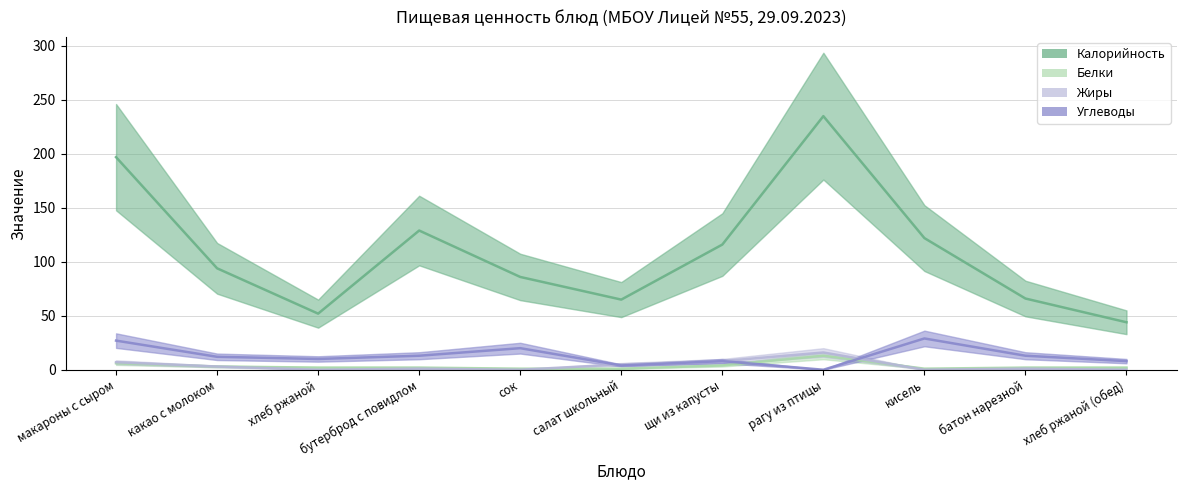

What position from the left is батон нарезной?

10